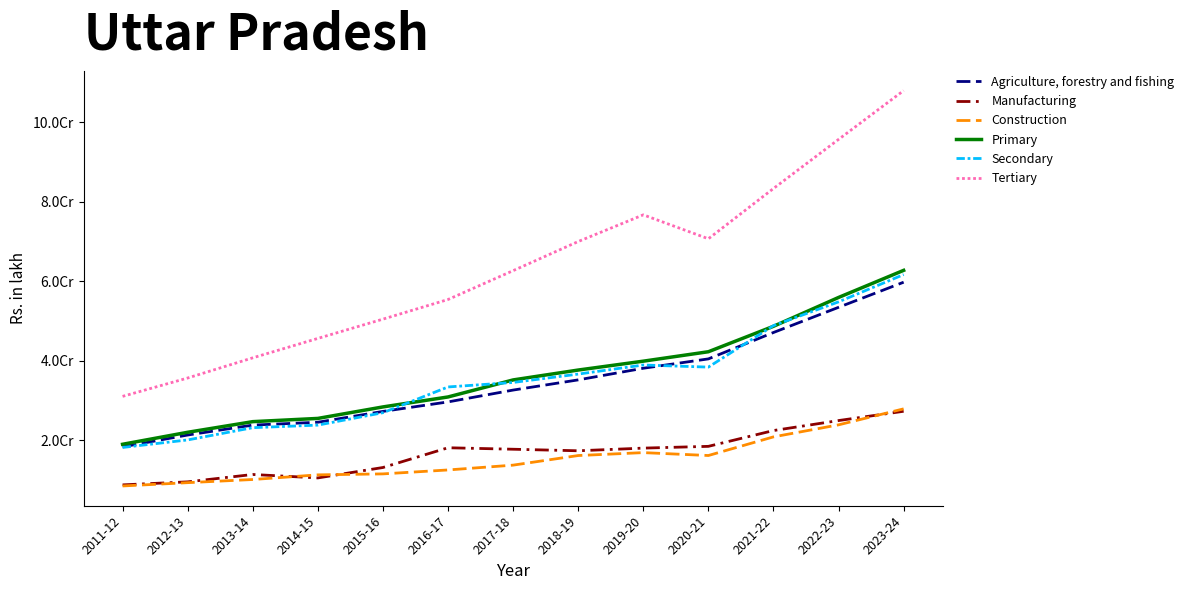

Reading right to left, what are all the values shown in this chart?

Agriculture, forestry and fishing: 2023-24=59758321	2022-23=53440255	2021-22=47104695	2020-21=40462671	2019-20=38107458	2018-19=35181399	2017-18=32617362	2016-17=29638352	2015-16=27250612	2014-15=24523034	2013-14=23803497	2012-13=21307587	2011-12=18325197
Manufacturing: 2023-24=27282181	2022-23=24945905	2021-22=22432199	2020-21=18456803	2019-20=18011175	2018-19=17342739	2017-18=17731090	2016-17=18103770	2015-16=13134491	2014-15=10512538	2013-14=11377466	2012-13=9522404	2011-12=8763582
Construction: 2023-24=27892839	2022-23=23868323	2021-22=20840872	2020-21=16151463	2019-20=16880350	2018-19=16145124	2017-18=13728724	2016-17=12518605	2015-16=11527519	2014-15=11285665	2013-14=10113422	2012-13=9320623	2011-12=8487701
Primary: 2023-24=62740750	2022-23=55921032	2021-22=48664102	2020-21=42263236	2019-20=39888477	2018-19=37656975	2017-18=35169843	2016-17=30884589	2015-16=28376875	2014-15=25484535	2013-14=24672417	2012-13=21996382	2011-12=18978714
Secondary: 2023-24=61677762	2022-23=54816334	2021-22=48835883	2020-21=38395044	2019-20=38923545	2018-19=36638530	2017-18=34533531	2016-17=33400532	2015-16=26923380	2014-15=23799979	2013-14=23154427	2012-13=20071933	2011-12=18178129
Tertiary: 2023-24=107968417	2022-23=95687054	2021-22=83335937	2020-21=70684076	2019-20=76709288	2018-19=69989868	2017-18=62664232	2016-17=55404875	2015-16=50464892	2014-15=45614831	2013-14=40729658	2012-13=35652242	2011-12=31032616